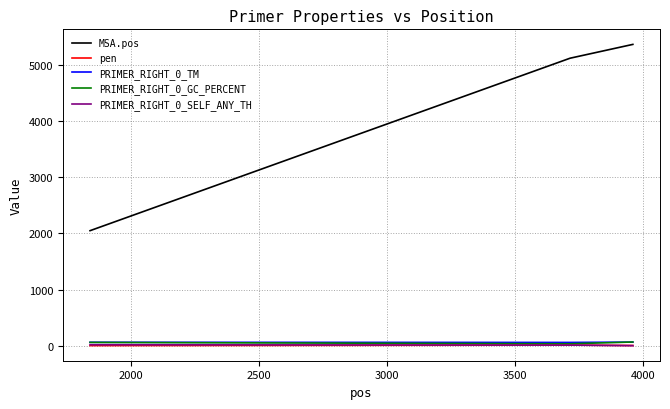

Which series has the largest range (max minus min)?

MSA.pos